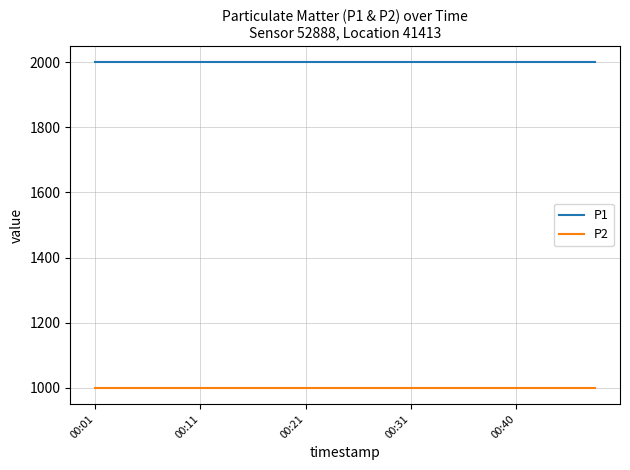

Which series has the largest total across all categories?

P1